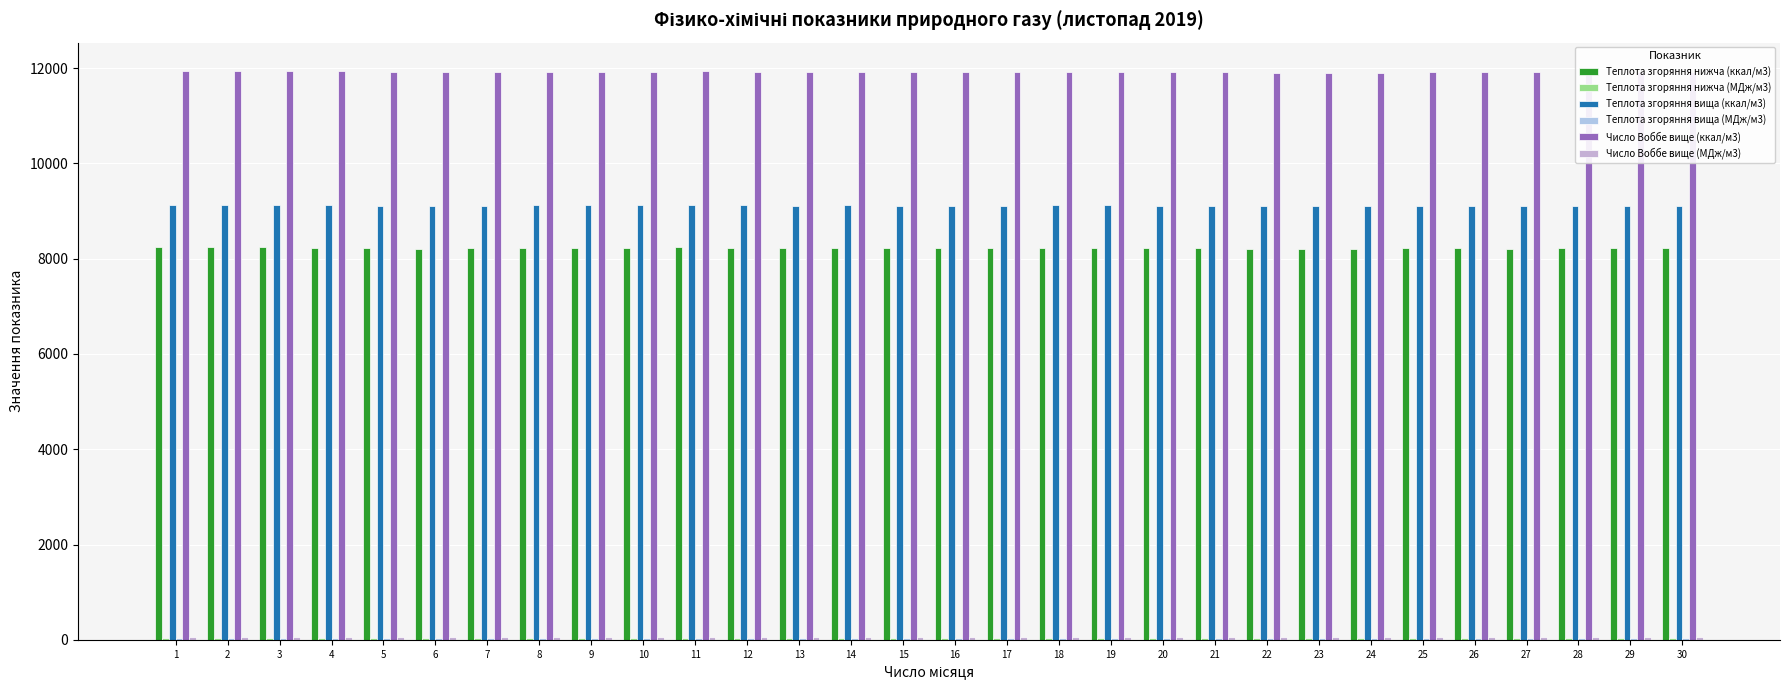

Rank the series by their maximum value, from highest to lowest.

Число Воббе вище (ккал/м3), Теплота згоряння вища (ккал/м3), Теплота згоряння нижча (ккал/м3), Число Воббе вище (МДж/м3), Теплота згоряння вища (МДж/м3), Теплота згоряння нижча (МДж/м3)